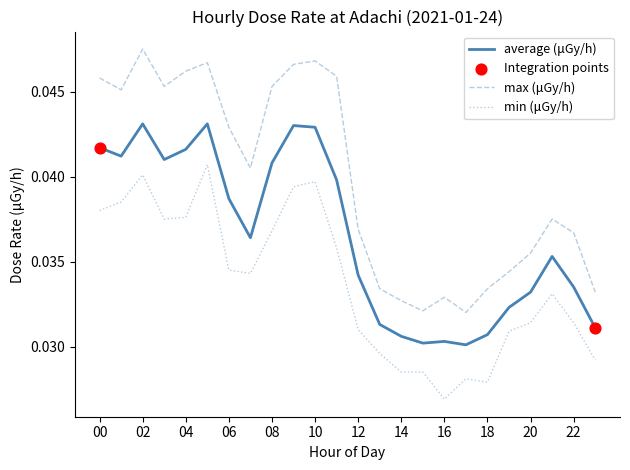

Which series has the largest total across all categories?

max (μGy/h)